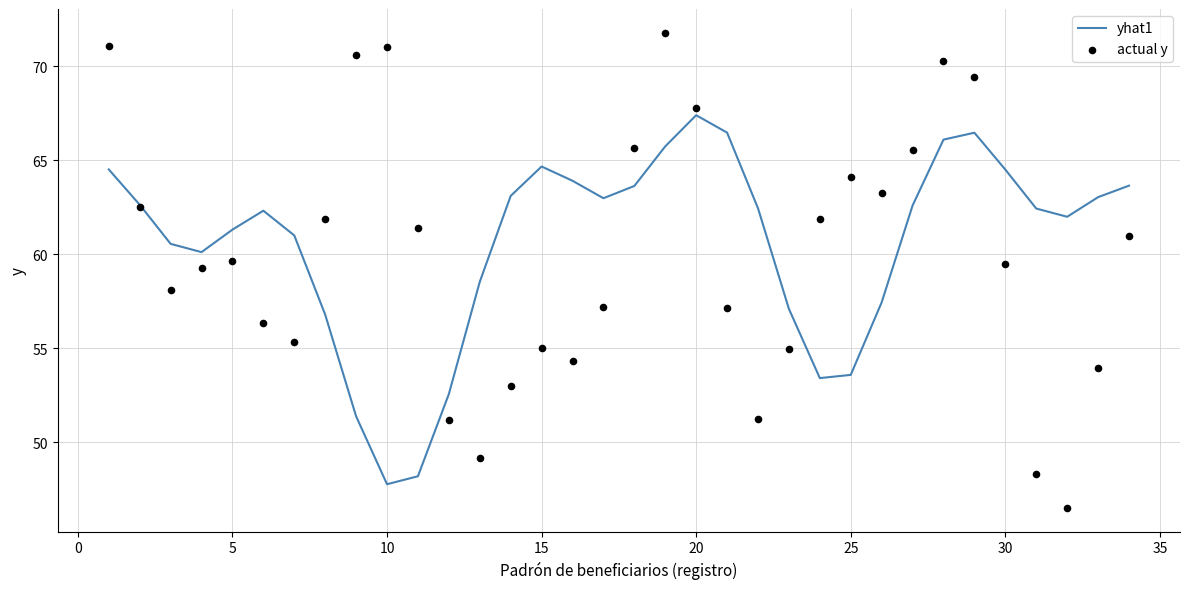

Is the value of yhat1 at 24 greater than the value of actual y at 12?

Yes